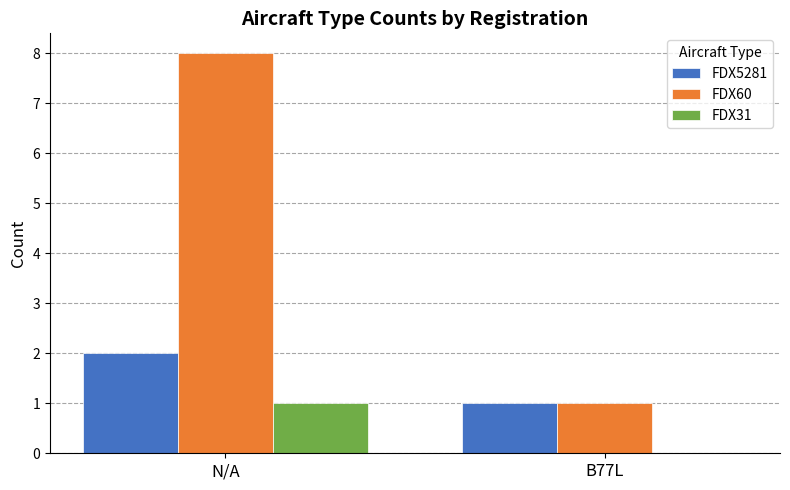

Which series has the largest total across all categories?

FDX60